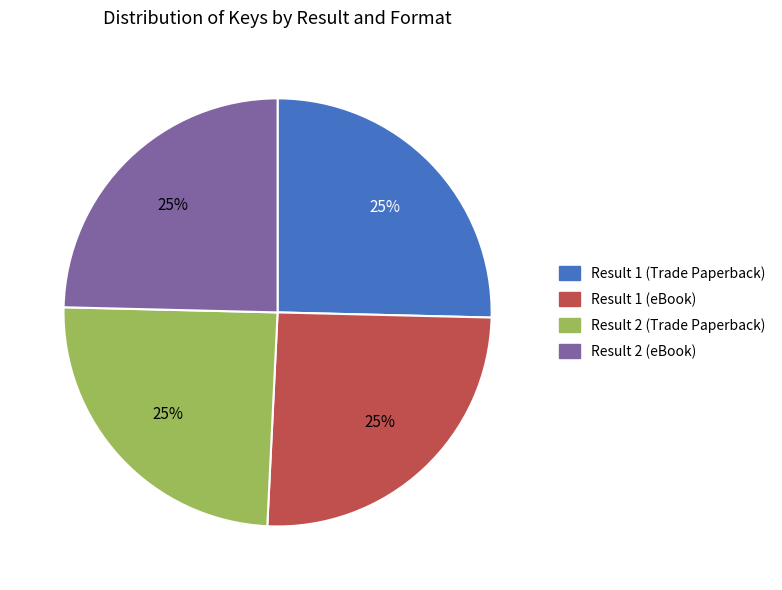

What is the ratio of the value at Result 1 (Trade Paperback) to the value at Result 1 (eBook)?

1.0